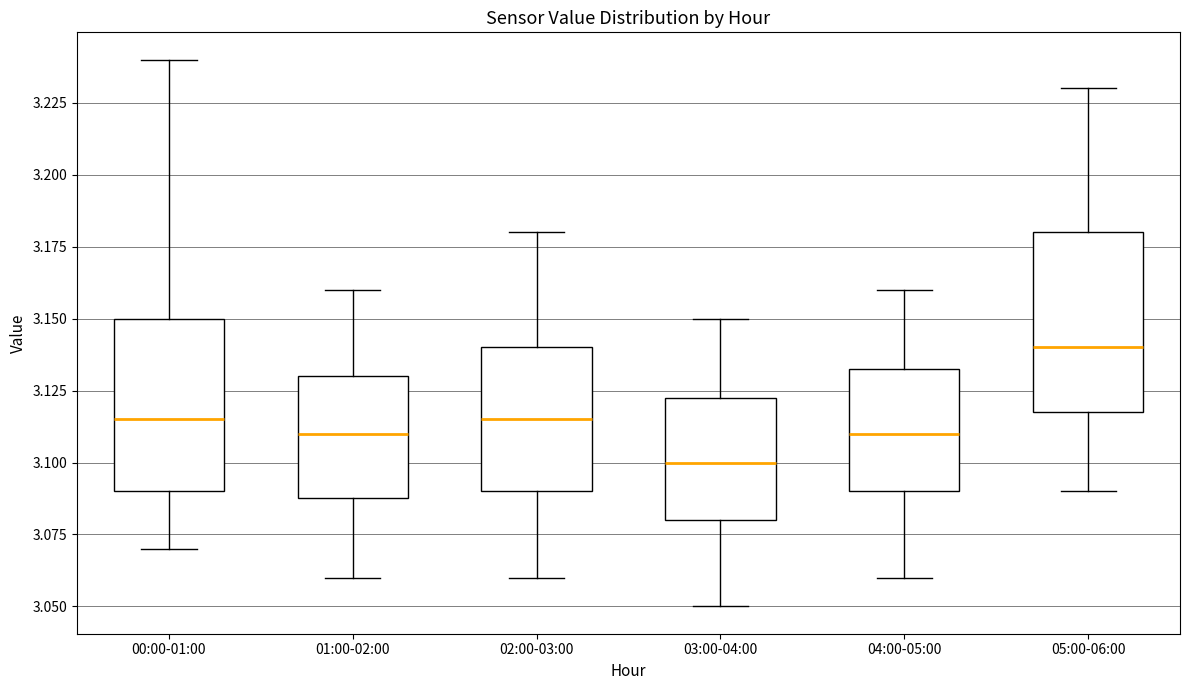

Reading left to right, read every box against the y-axis: the position of its median line, the range the box covers, and the ends of its whiskers. The values are not printed on the chart, so give them approximately, as read against the axis.

00:00-01:00: median 3.115, box 3.090 to 3.150, whiskers 3.070 to 3.240
01:00-02:00: median 3.110, box 3.090 to 3.130, whiskers 3.060 to 3.160
02:00-03:00: median 3.115, box 3.090 to 3.140, whiskers 3.060 to 3.180
03:00-04:00: median 3.100, box 3.080 to 3.125, whiskers 3.050 to 3.150
04:00-05:00: median 3.110, box 3.090 to 3.135, whiskers 3.060 to 3.160
05:00-06:00: median 3.140, box 3.120 to 3.180, whiskers 3.090 to 3.230